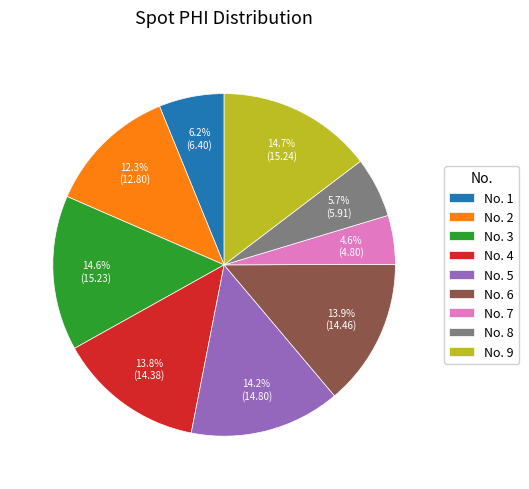

Is there any slice that represents more than half of the pie?

No